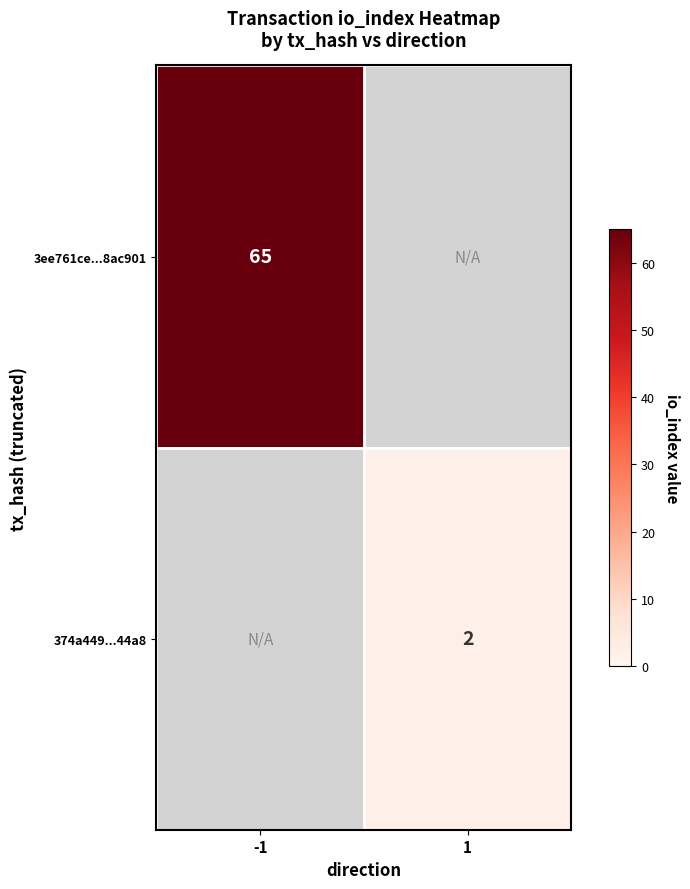

The 374a449...44a8 series shows 1 at 1. True or false?

False